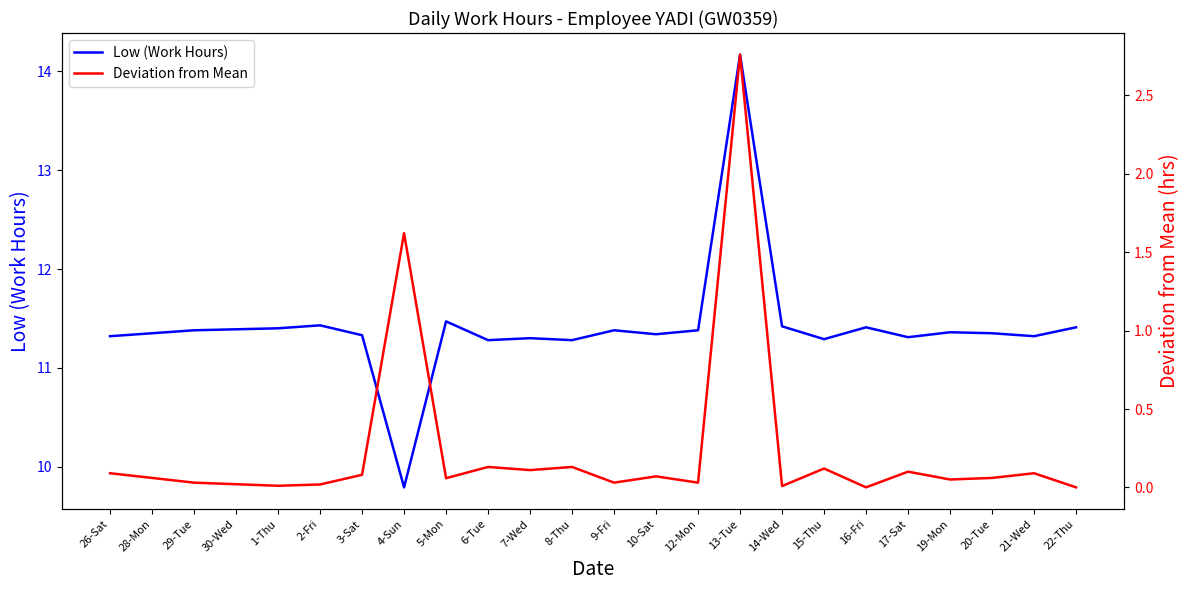

True or false: Deviation from Mean and Low (Work Hours) intersect in this chart.

False